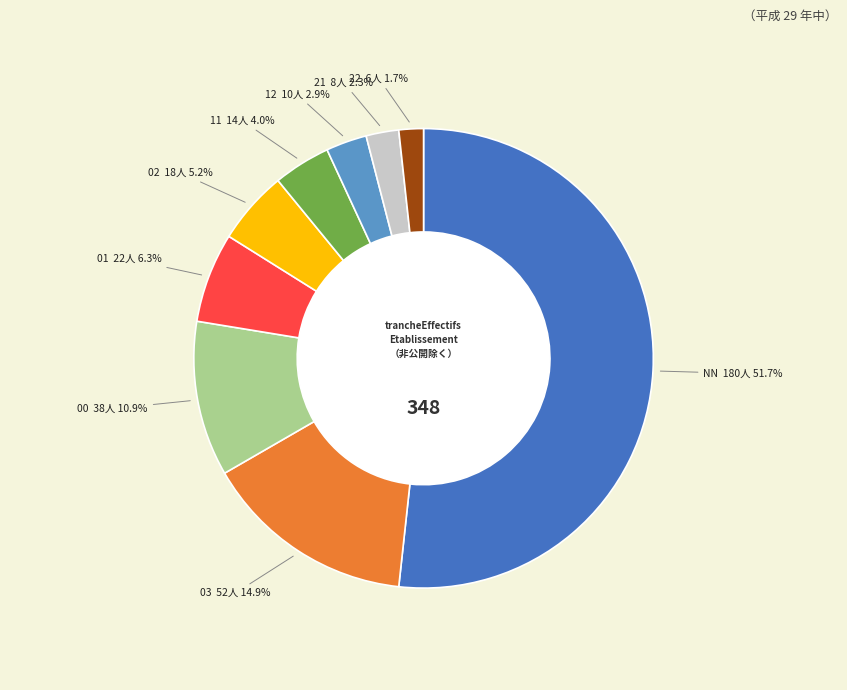

Does any single category account for the majority?

Yes